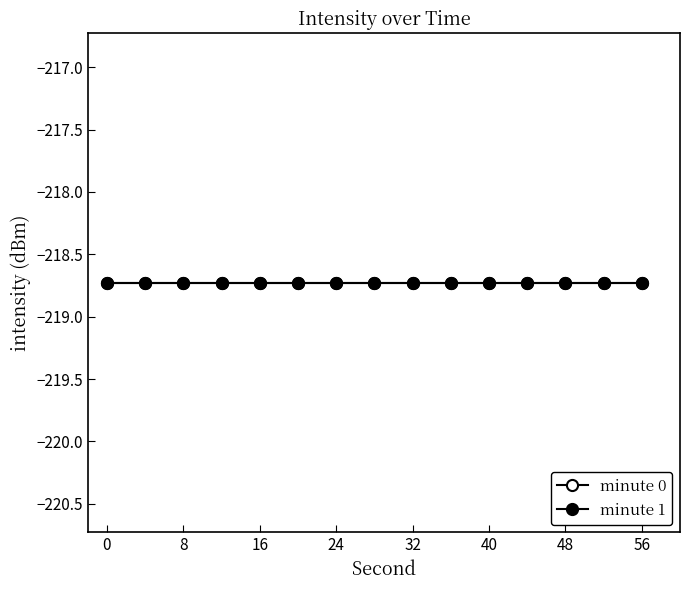

Which has a higher value, 34 or 8?

34